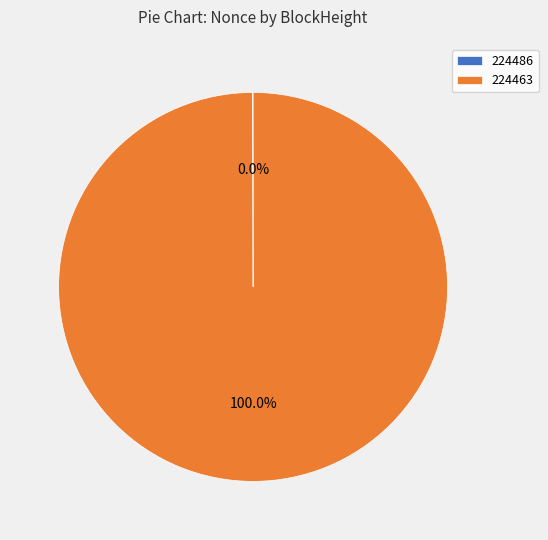

What is the largest slice in the pie chart?

224463